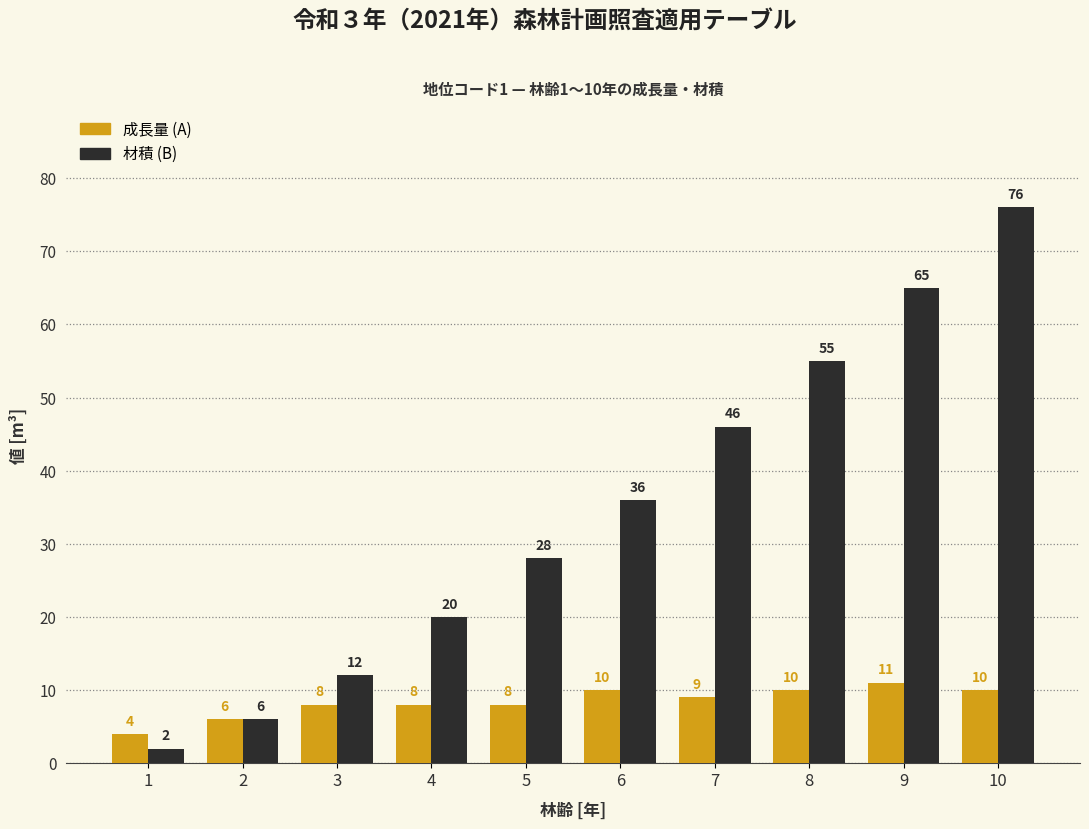

Count the number of data series in this chart.

2